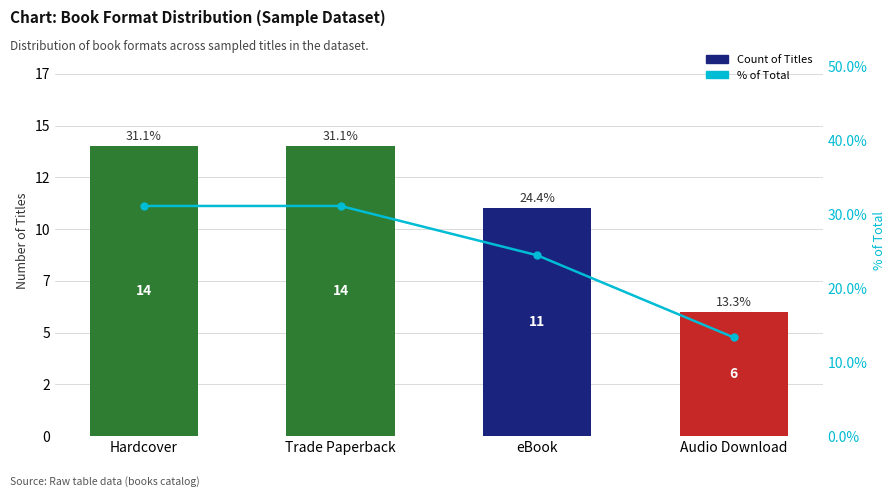

How many groups of bars are there?

4